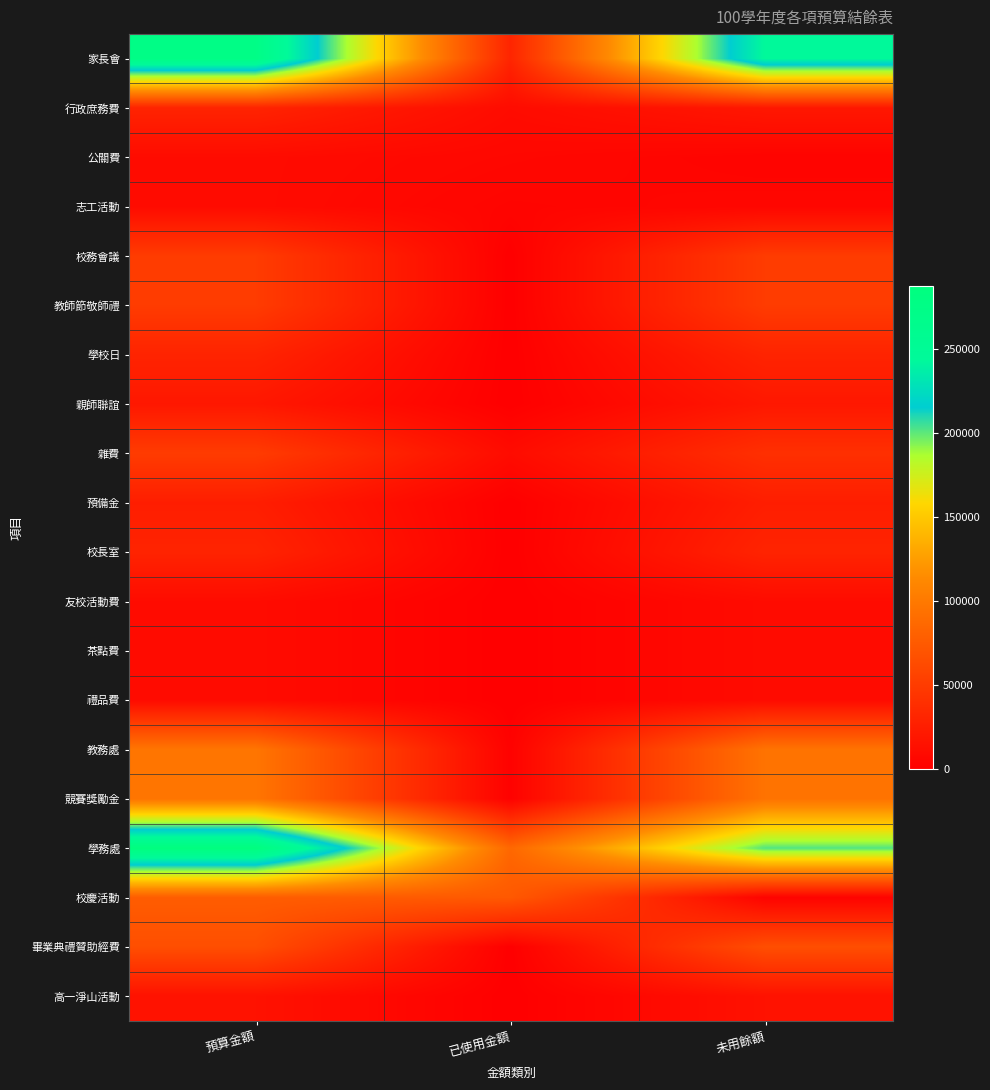

How many series are shown in this chart?

20